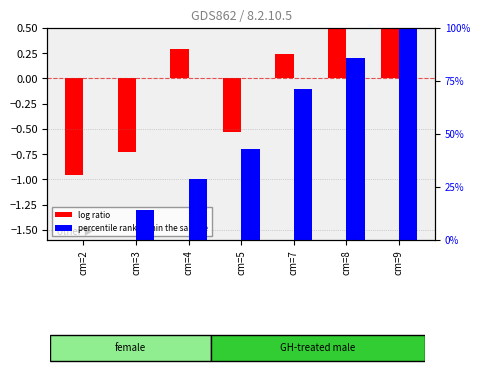

Reading left to right, transcribe all the data shown in this chart.

log ratio: cm=2=-1.0	cm=3=-0.7	cm=4=0.3	cm=5=-0.5	cm=7=0.2	cm=8=0.5	cm=9=1.1
percentile rank within the sample: cm=2=0.0	cm=3=14.3	cm=4=28.6	cm=5=42.9	cm=7=71.4	cm=8=85.7	cm=9=100.0